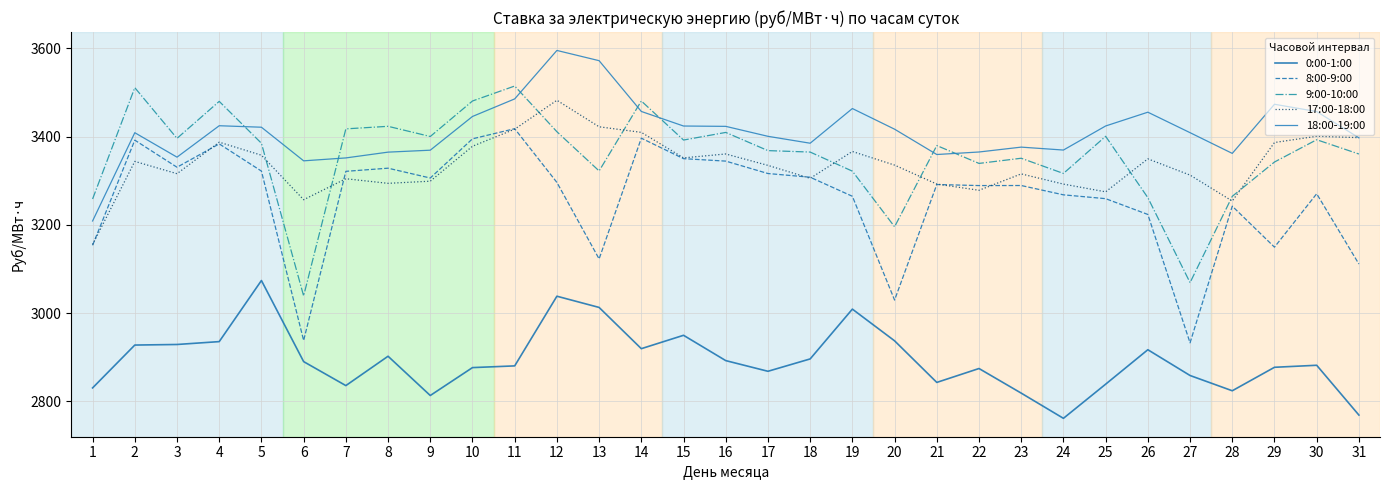

Count the number of categories in the chart.

31